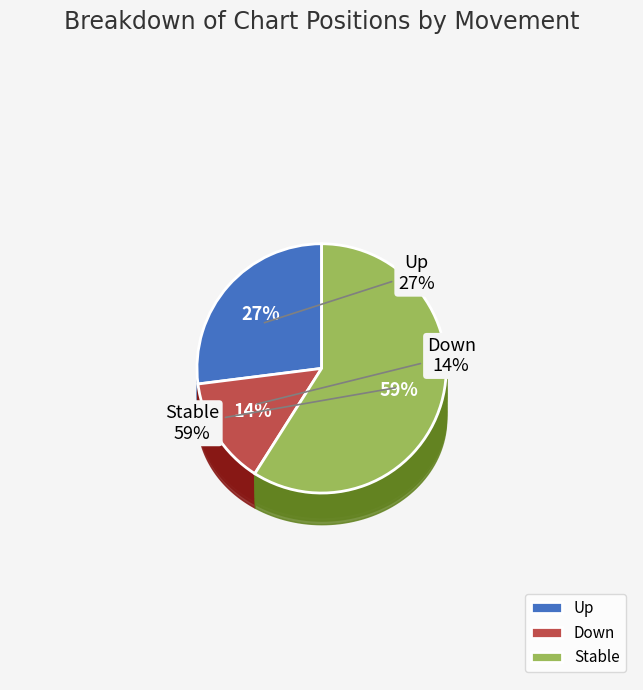

What percentage is NOT represented by down?

86.0%